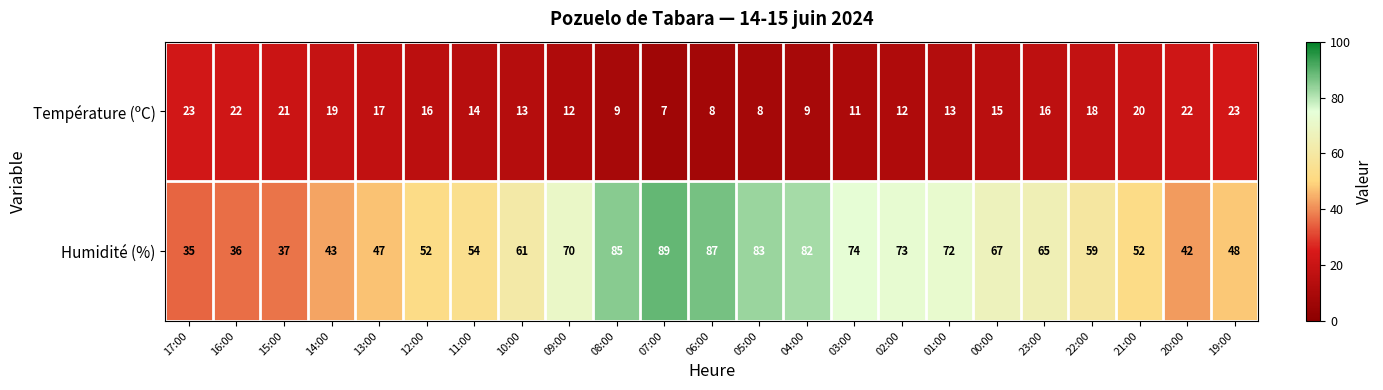

At how many categories does at least one series exceed 58?

13